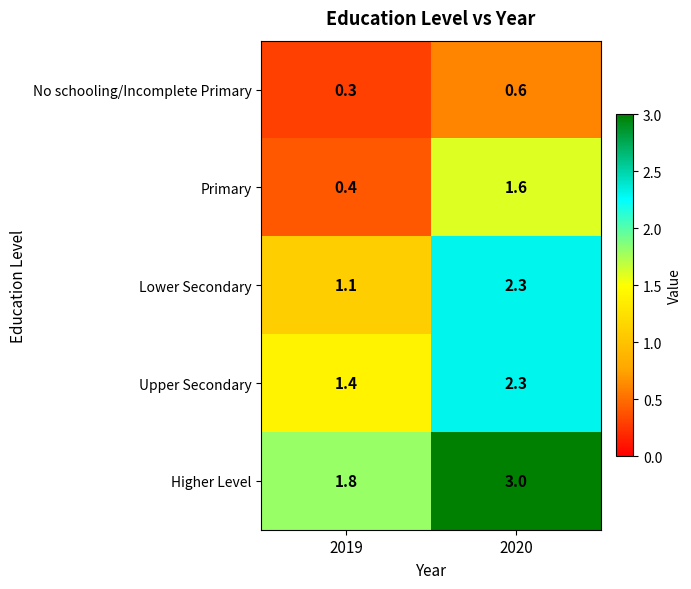

At 2019, list the series in order from smallest to largest.

No schooling/Incomplete Primary, Primary, Lower Secondary, Upper Secondary, Higher Level